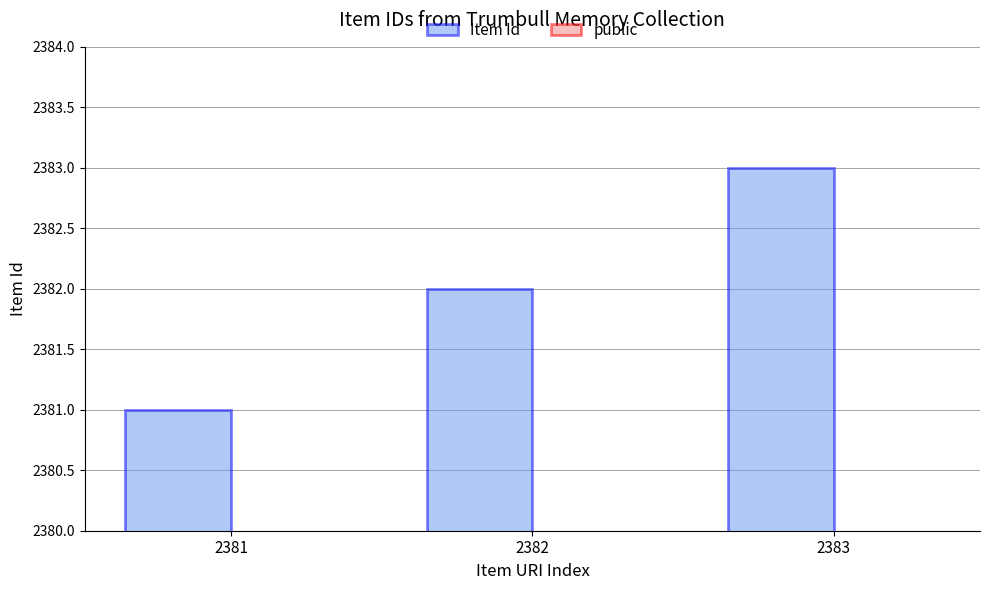

Reading left to right, list all the values displayed in this chart.

Item Id: 2381	2382	2383
public: 1	1	1